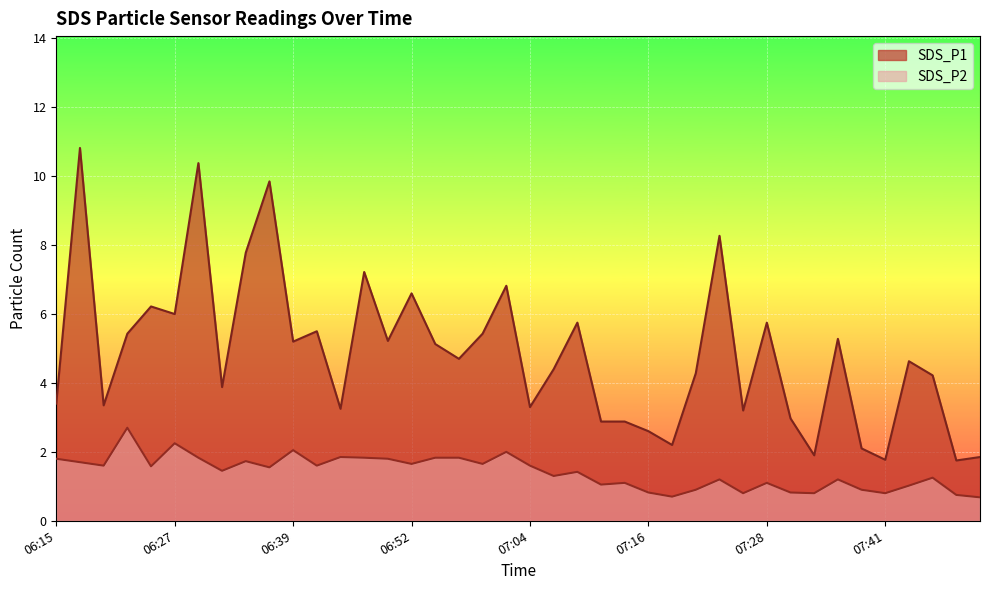

Where does the SDS_P1 series first go above 4?

06:17